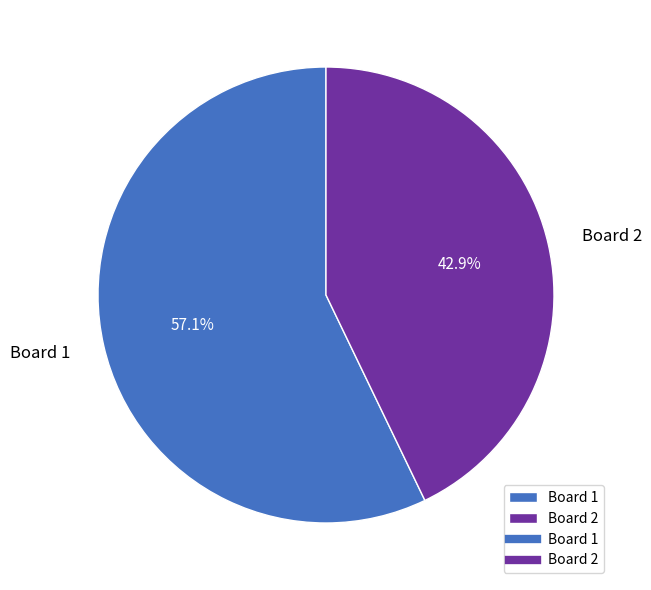

Is the sum of Board 1 and Board 2 greater than half?

Yes